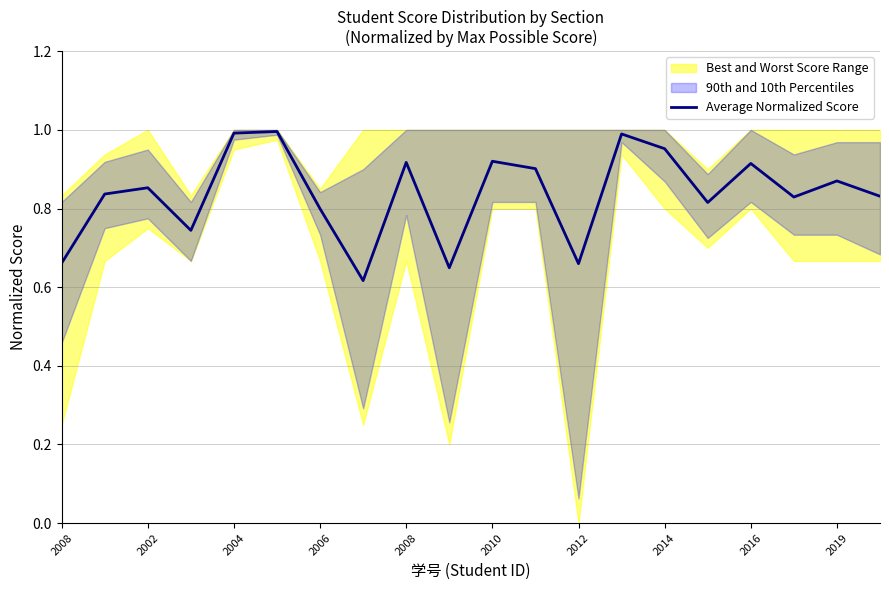

What is the difference between the values at 2016 and 13?

0.1